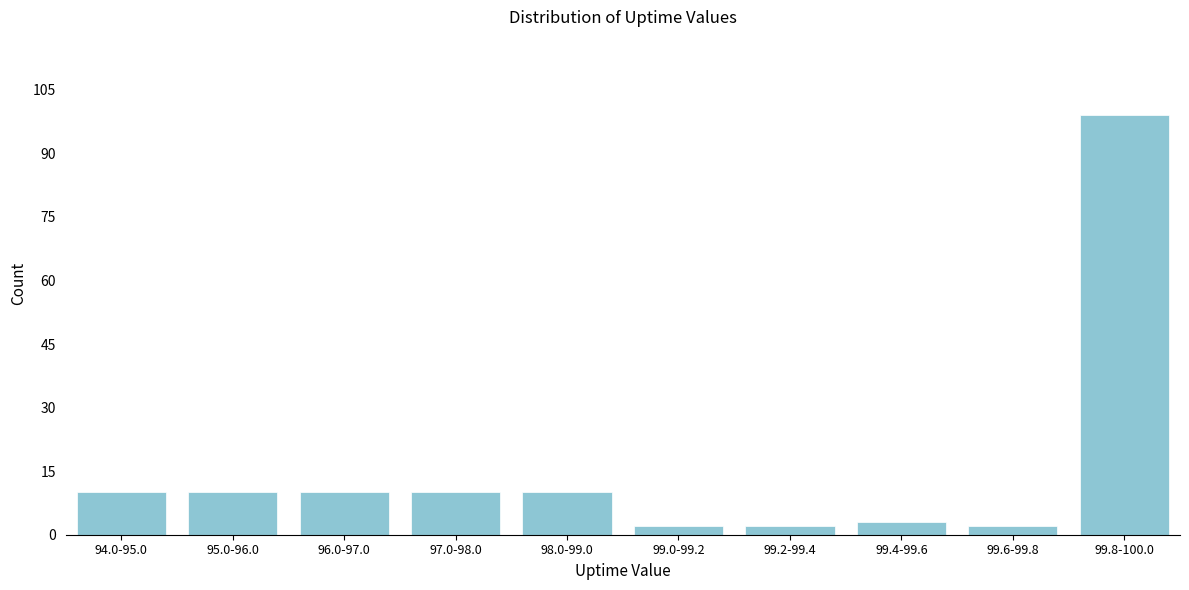

Reading left to right, extract all data points from this chart.

10	10	10	10	10	2	2	3	2	99